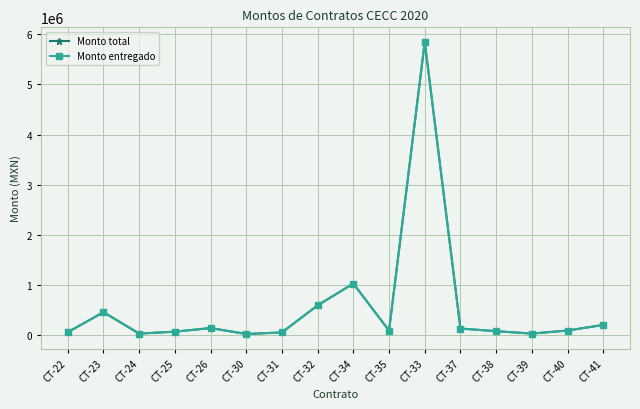

At how many categories does at least one series exceed 2699873?

1